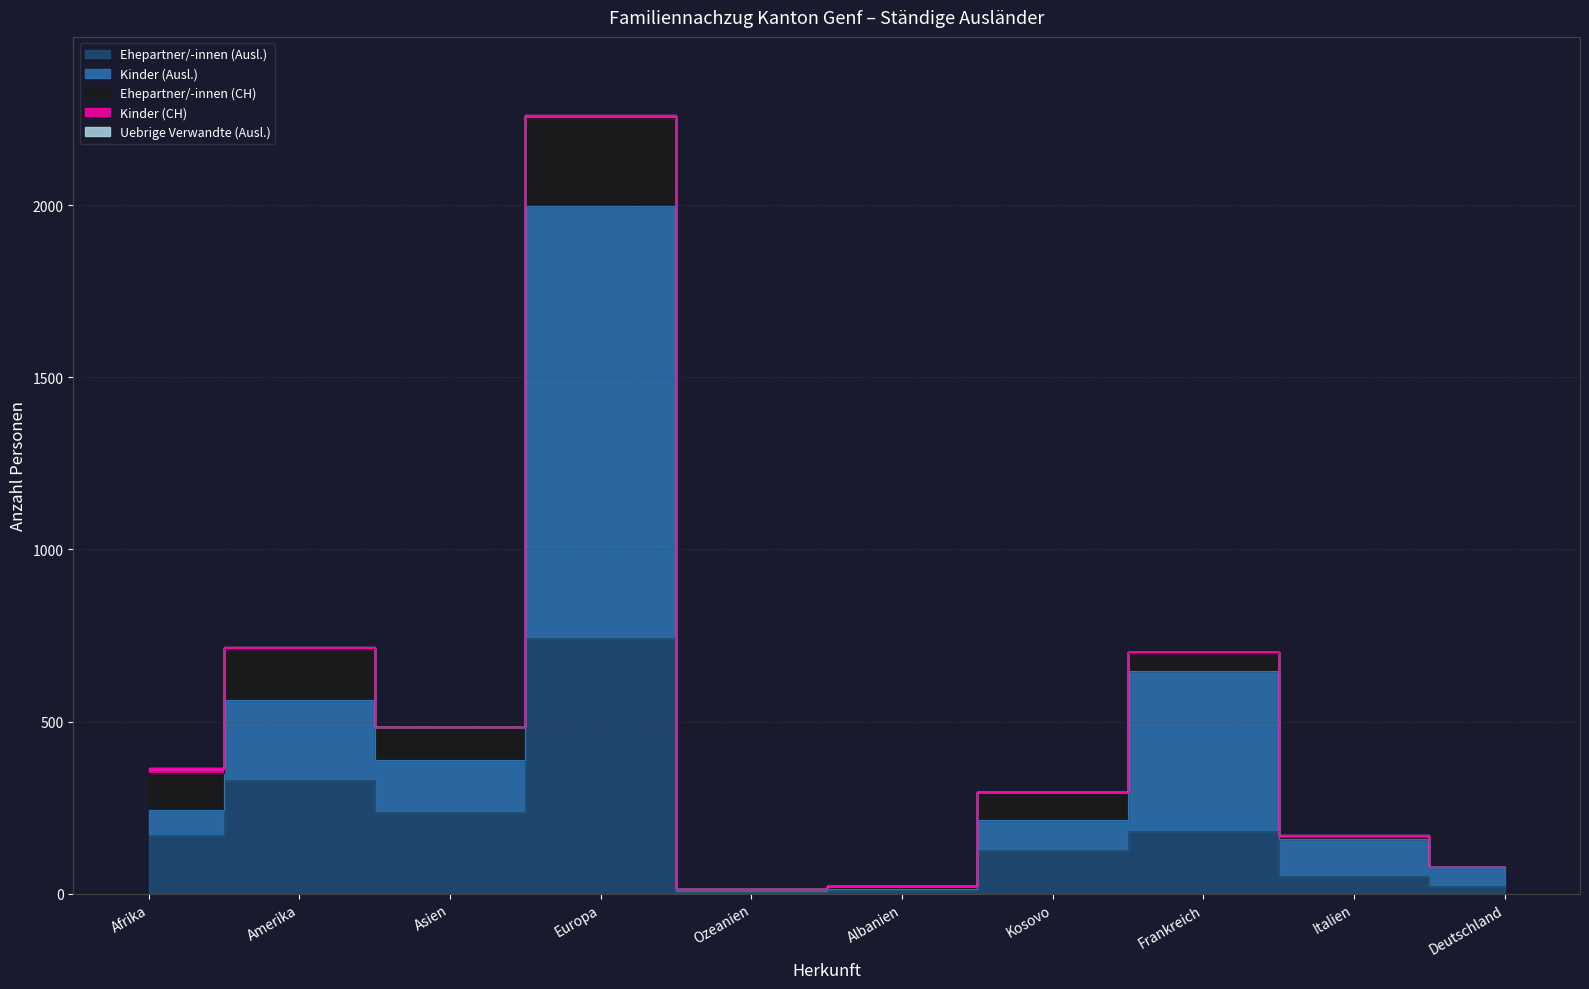

What is the difference between the maximum and second lowest values in the Ehepartner/-innen (CH) series?

250